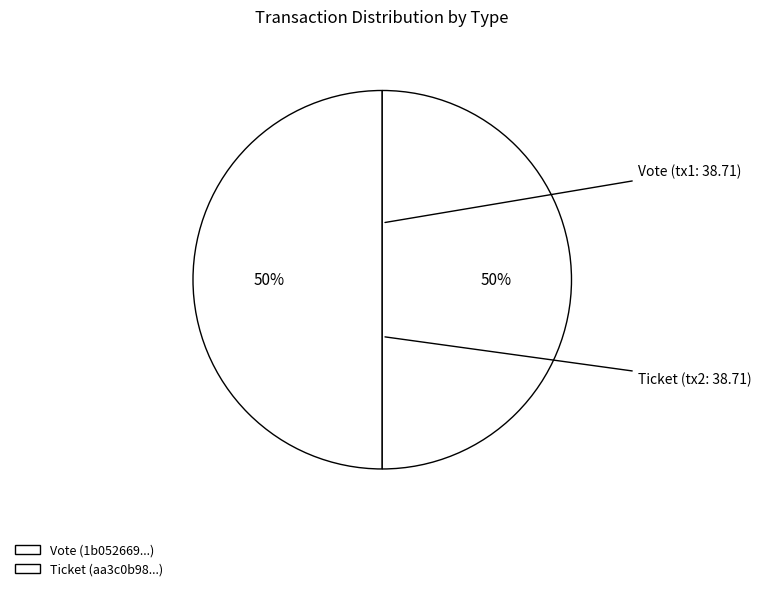

How many segments does this pie chart have?

2